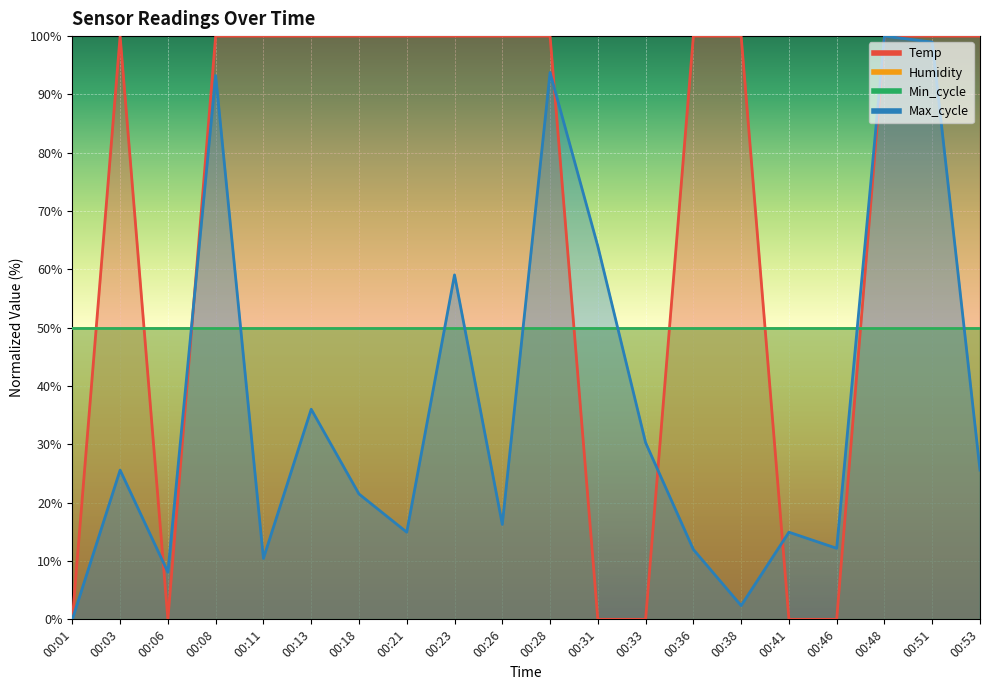

Which category has the highest value across all series?

00:03